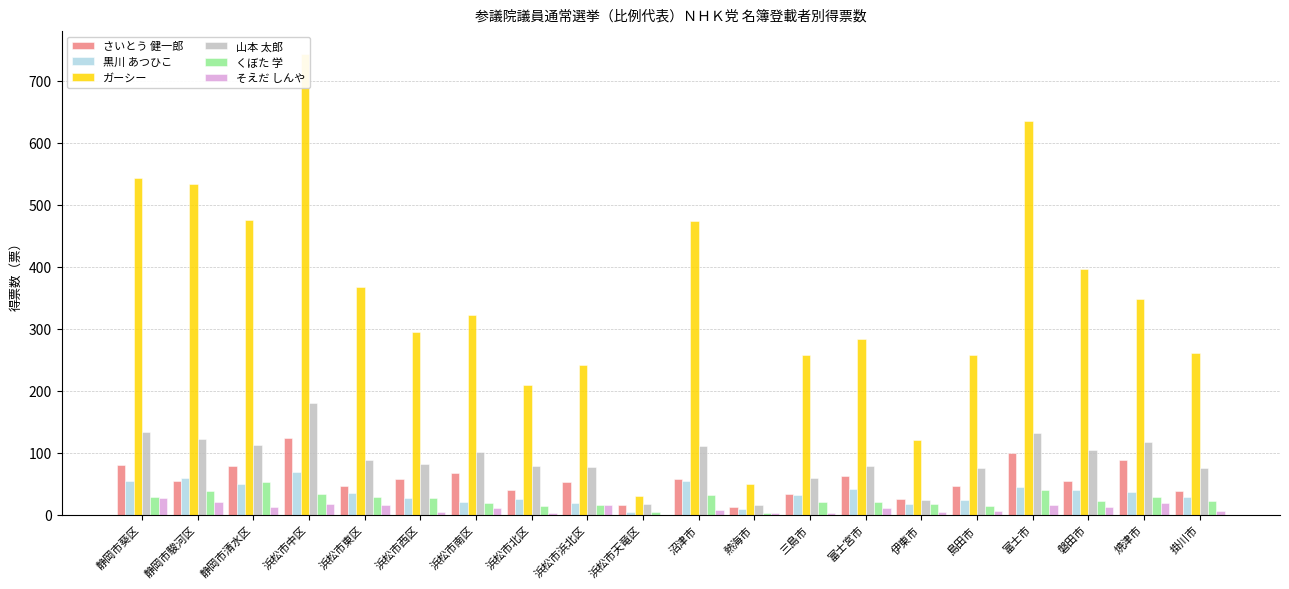

Rank the series by their maximum value, from highest to lowest.

ガーシー, 山本 太郎, さいとう 健一郎, 黒川 あつひこ, くぼた 学, そえだ しんや